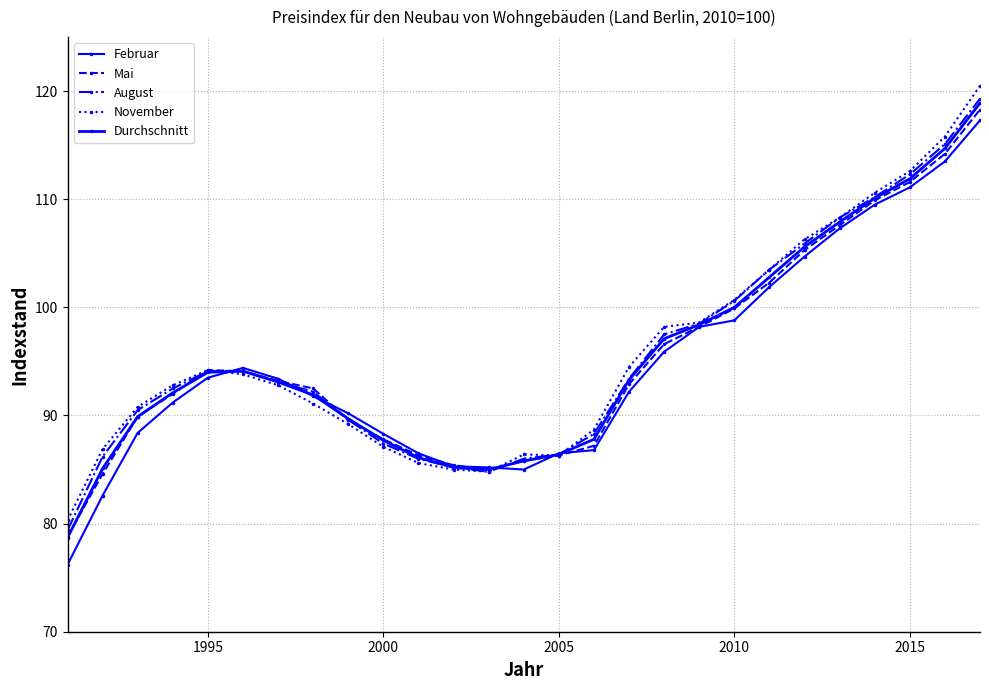

How many interior local valleys does the Februar series have?

1